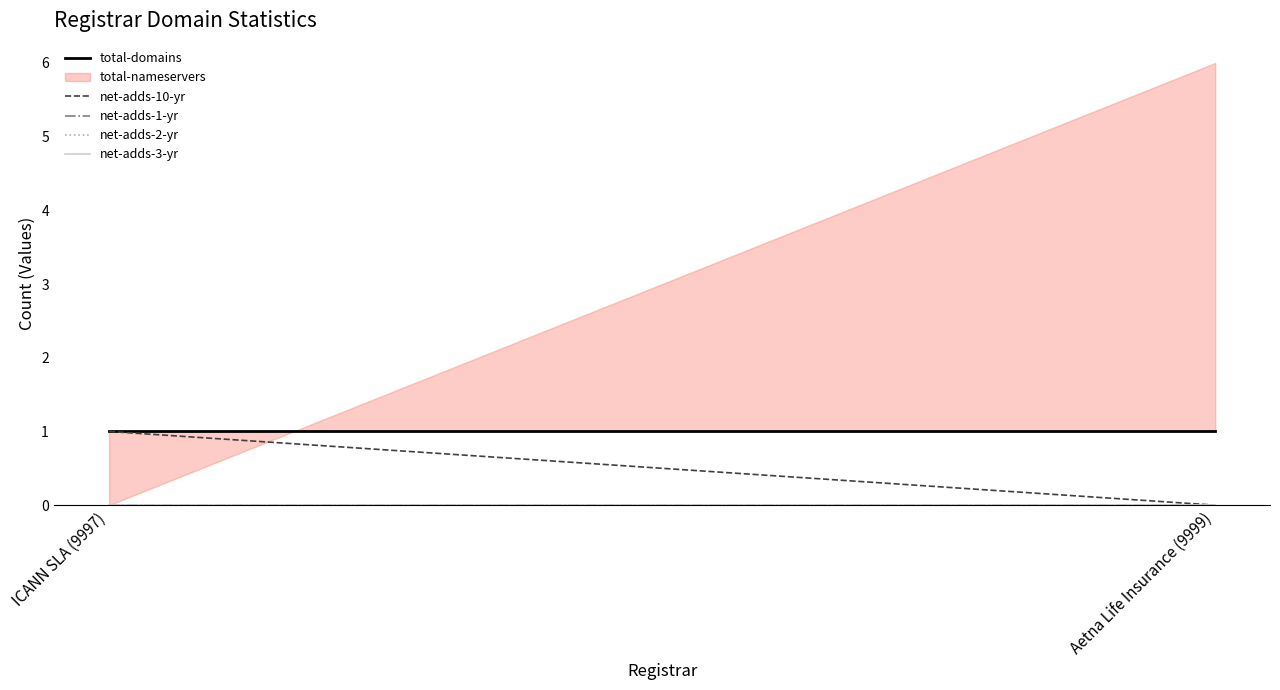

List the labels in order of value, smallest first.

ICANN SLA (9997), Aetna Life Insurance (9999)